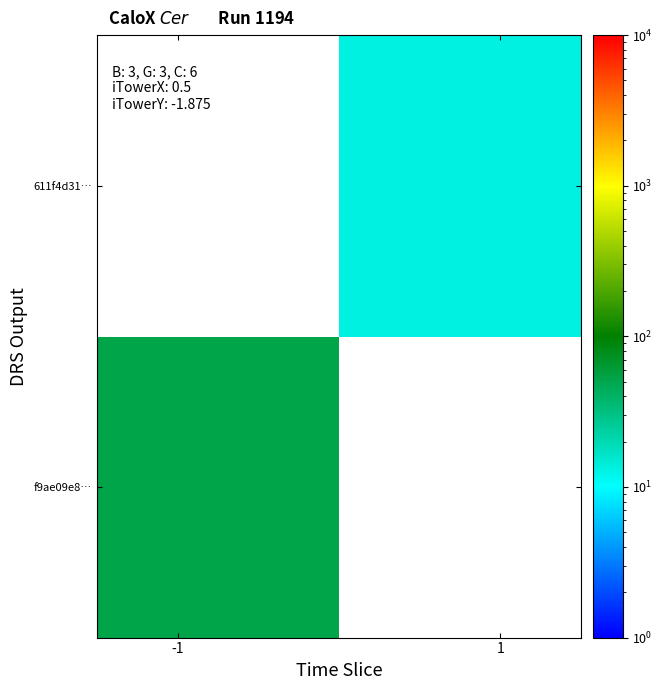

Count the number of data series in this chart.

2